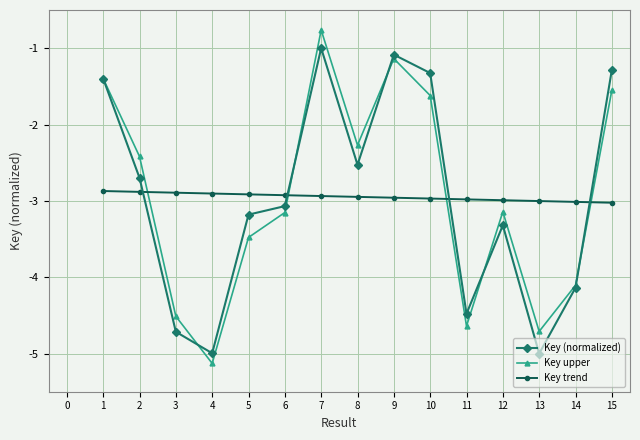

What is the total value across all series at 10?

-5.9